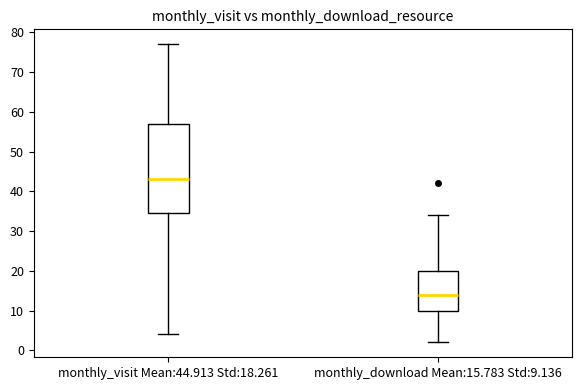

Comparing the boxes themselves (not the whiskers), which one is the tallest?

monthly_visit Mean:44.913 Std:18.261